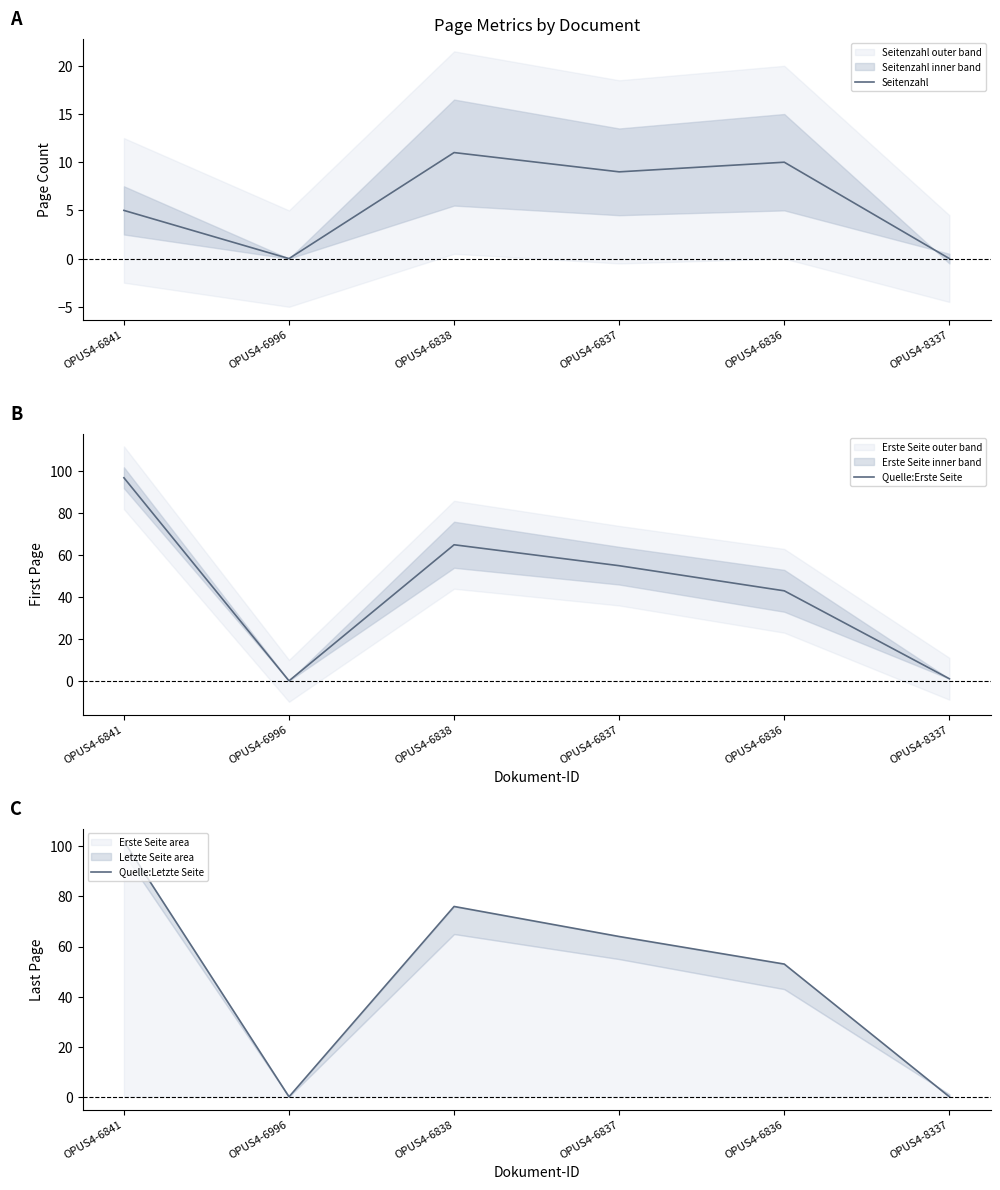

True or false: Seitenzahl and Quelle:Erste Seite cross at least once.

False